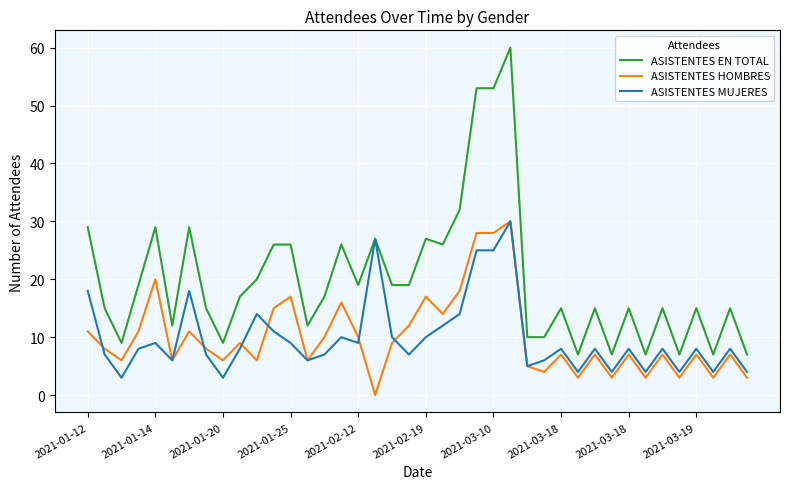

Which series has the largest total across all categories?

ASISTENTES EN TOTAL